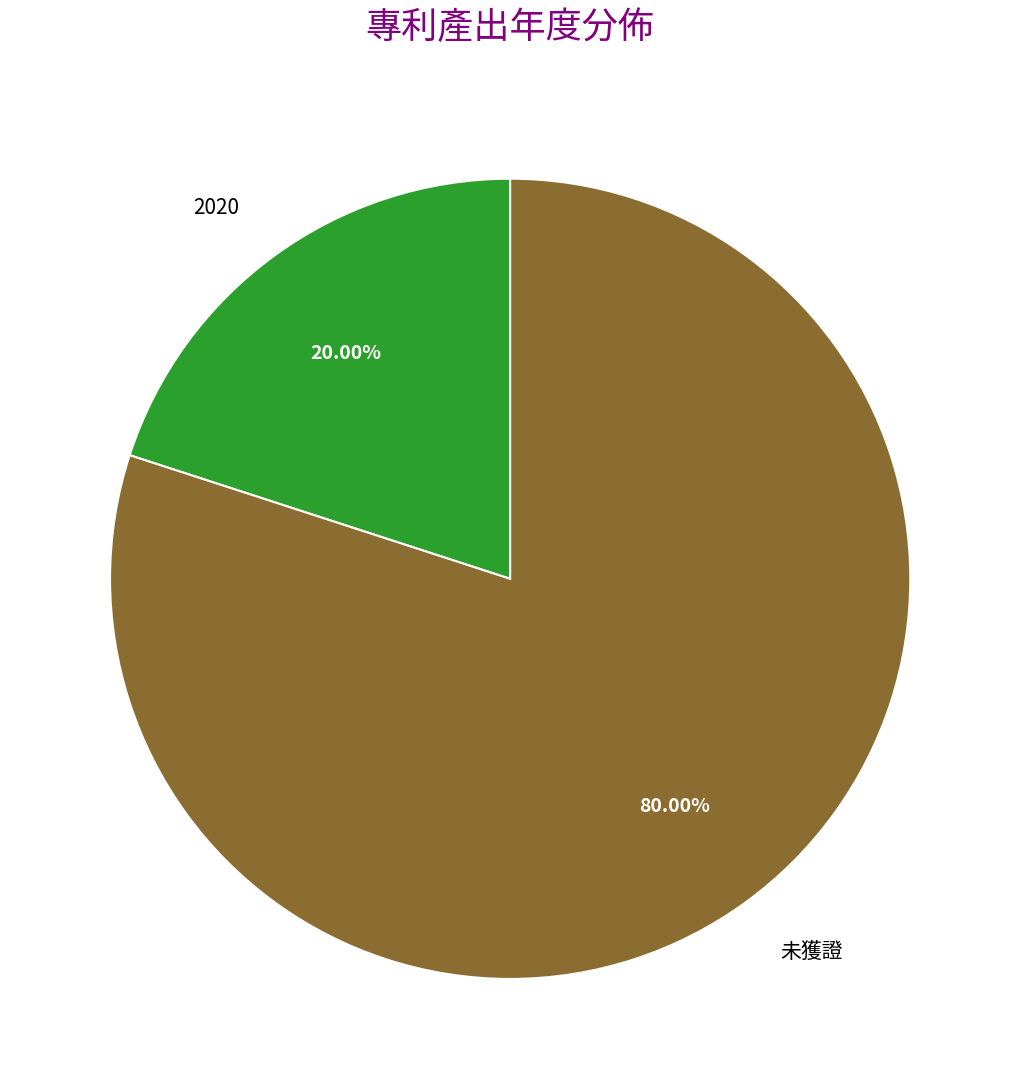

The 未獲證 slice represents 71% of the pie. True or false?

False